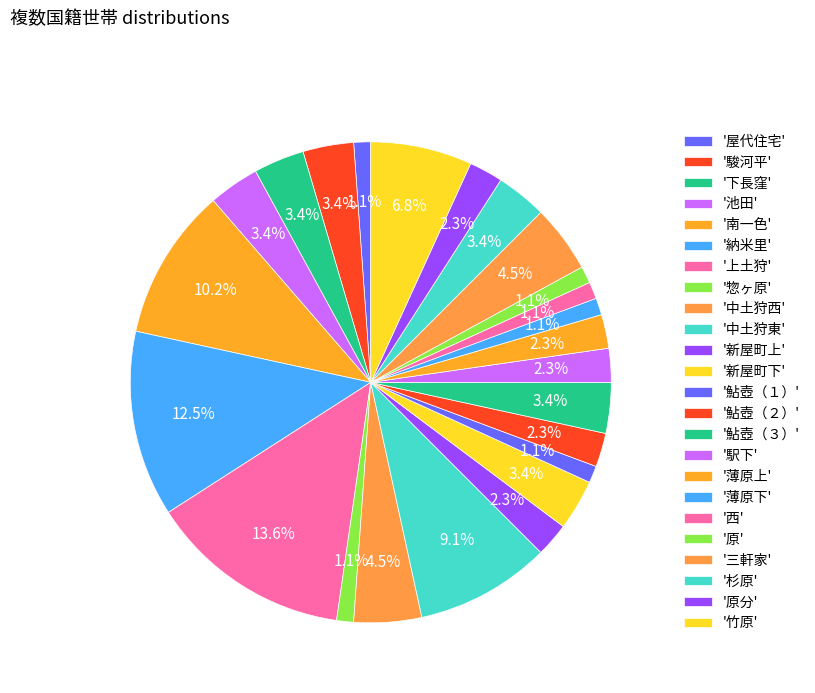

Which category has the biggest portion of the pie?

上土狩